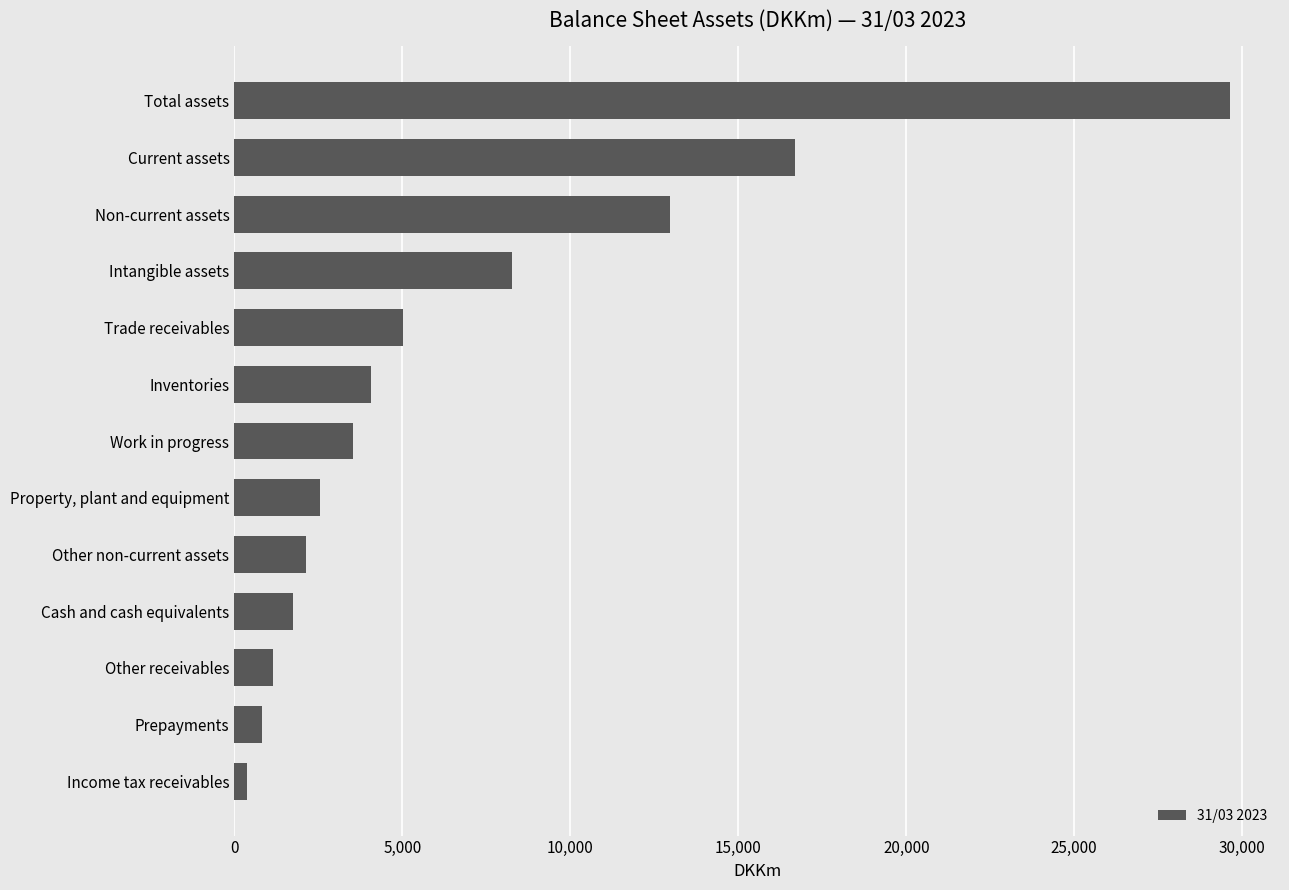

List the labels in order of value, largest first.

Total assets, Current assets, Non-current assets, Intangible assets, Trade receivables, Inventories, Work in progress, Property, plant and equipment, Other non-current assets, Cash and cash equivalents, Other receivables, Prepayments, Income tax receivables